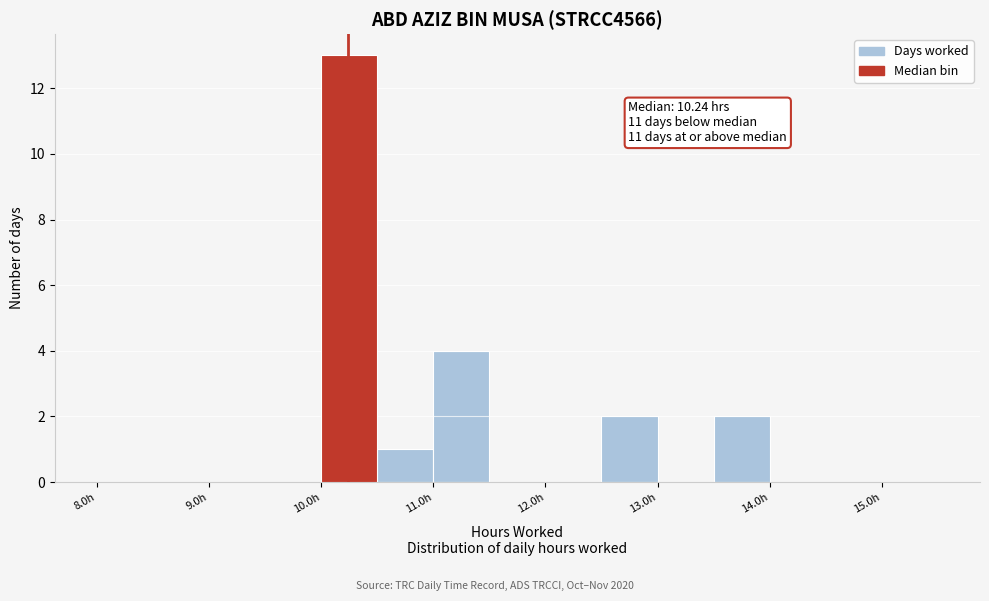

Which range on the x-axis has the tallest bar?

10.0 to 10.5